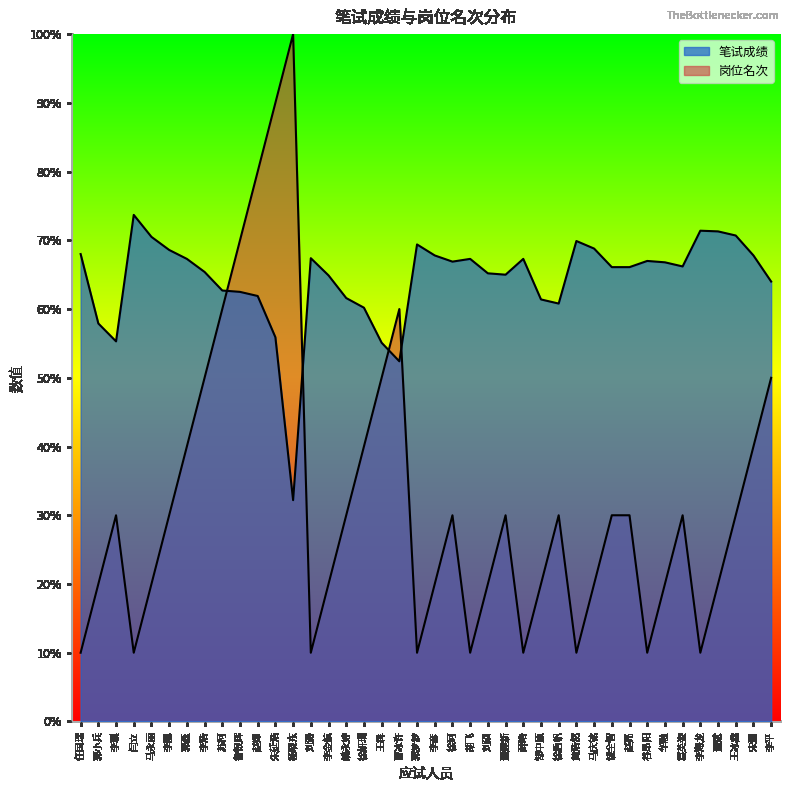

How many categories are shown in the chart?

40